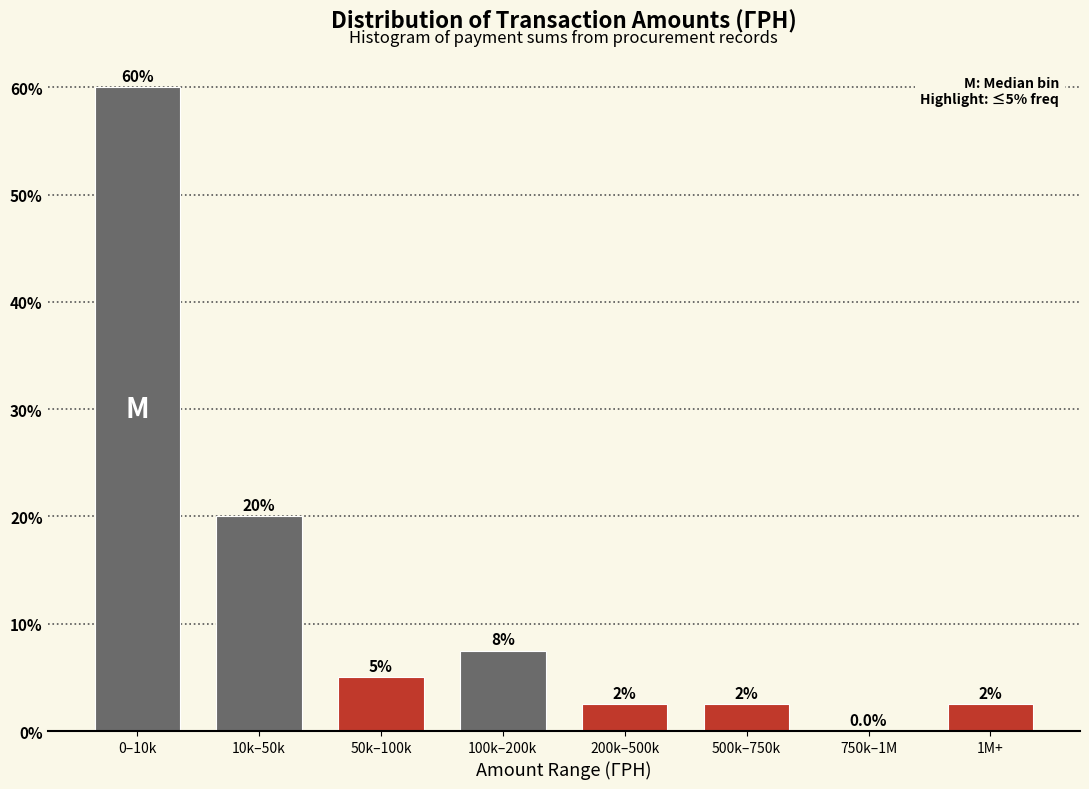

Reading left to right, transcribe all the data shown in this chart.

0–10k=60.0	10k–50k=20.0	50k–100k=5.0	100k–200k=7.5	200k–500k=2.5	500k–750k=2.5	750k–1M=0.0	1M+=2.5